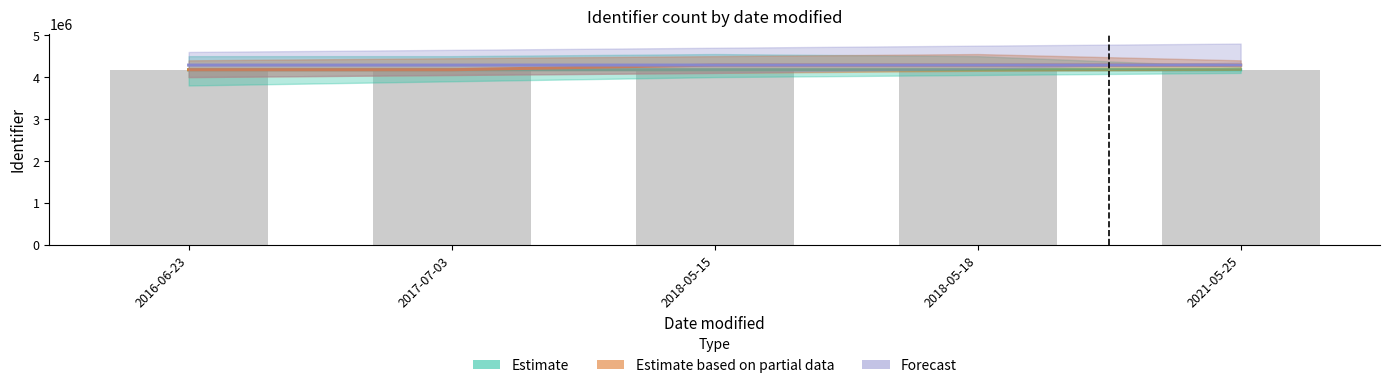

Reading left to right, transcribe all the data shown in this chart.

Estimate: 2016-06-23=4175515	2017-07-03=4175517	2018-05-15=4175519	2018-05-18=4175526	2021-05-25=4175533
Estimate based on partial data: 2016-06-23=4175545	2017-07-03=4175547	2018-05-15=4287027	2018-05-18=4287036	2021-05-25=4287043
Forecast: 2016-06-23=4287052	2017-07-03=4287053	2018-05-15=4287055	2018-05-18=4287057	2021-05-25=4287062